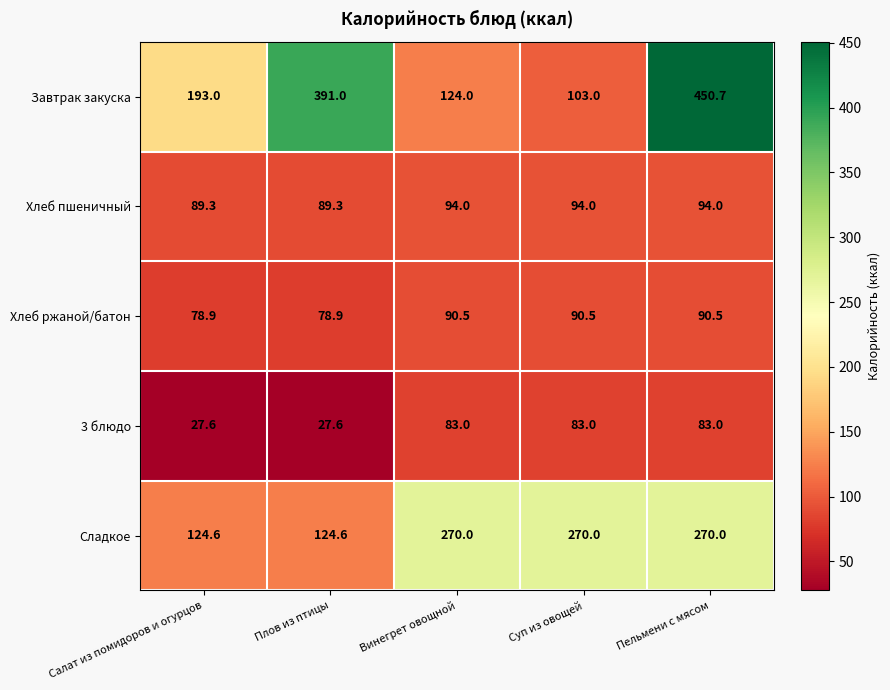

At which category is the sum across all series the highest?

Пельмени с мясом